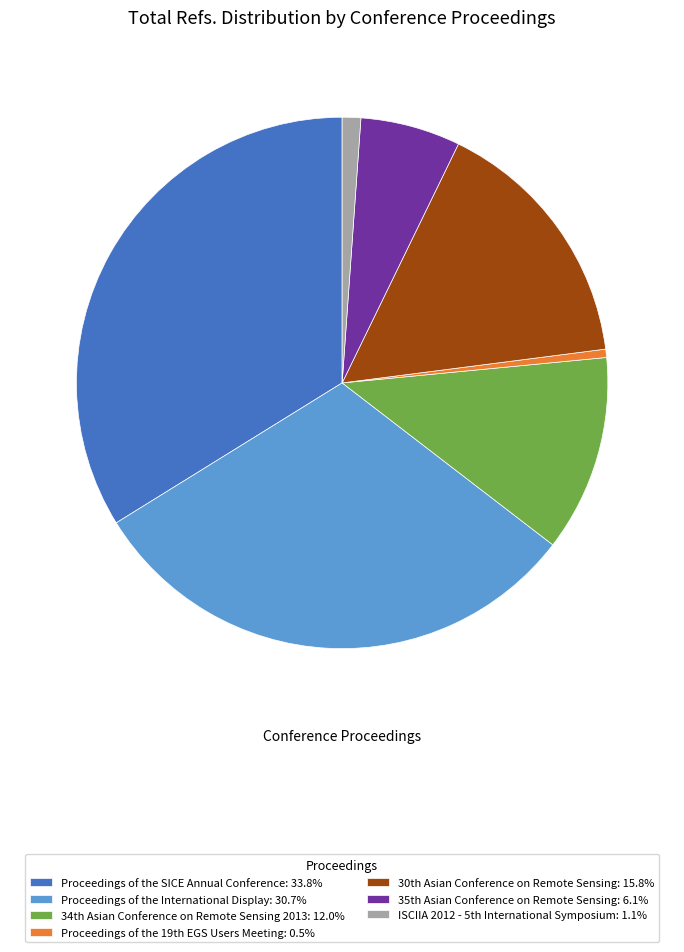

Does any single category account for the majority?

No